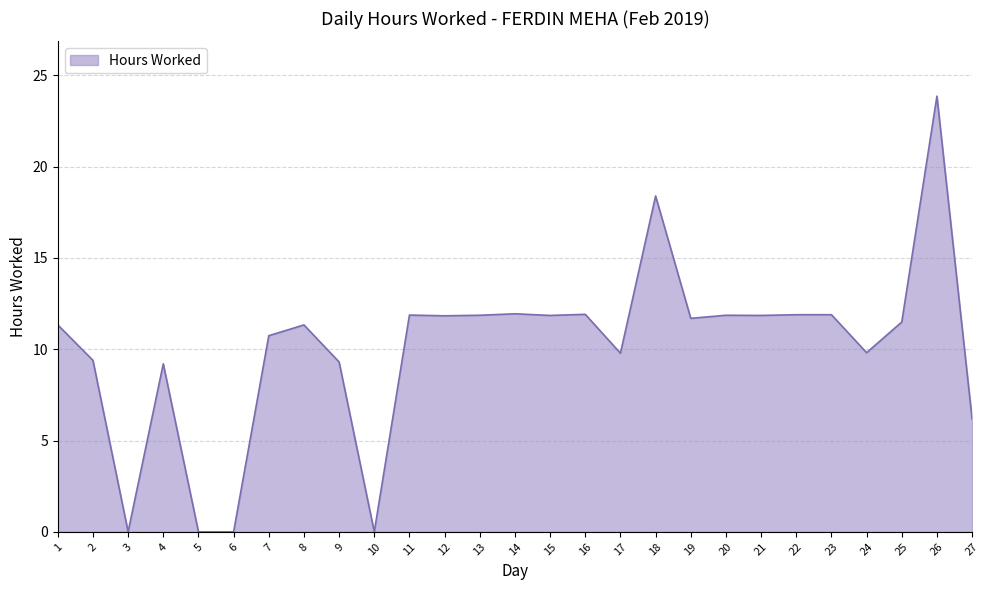

How many lines are shown in the chart?

1